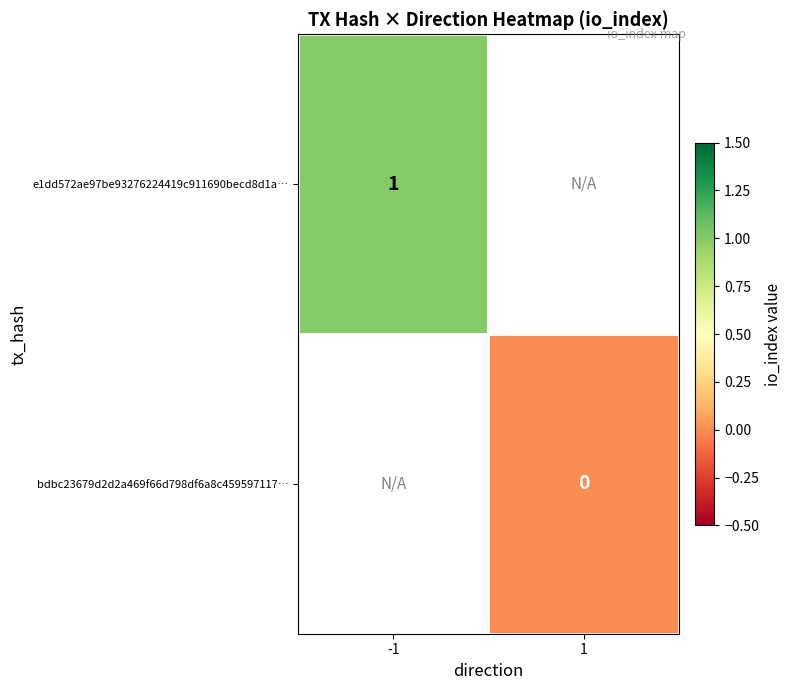

Is it true that e1dd572ae97be93276224419c911690becd8d1a… equals 2 at -1?

False